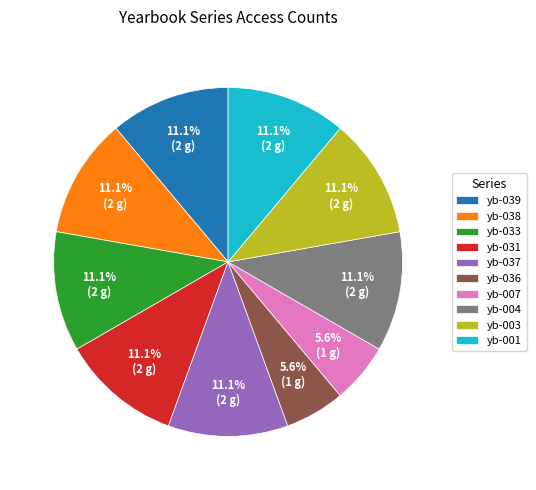

Count the number of slices in the pie.

10